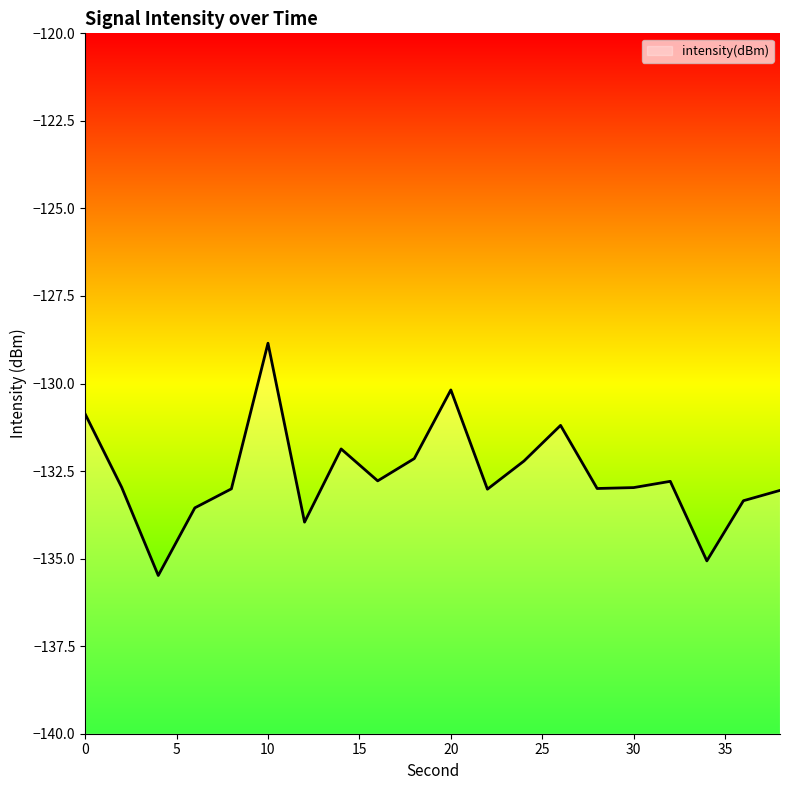

What is the minimum value shown in the chart?

-135.5